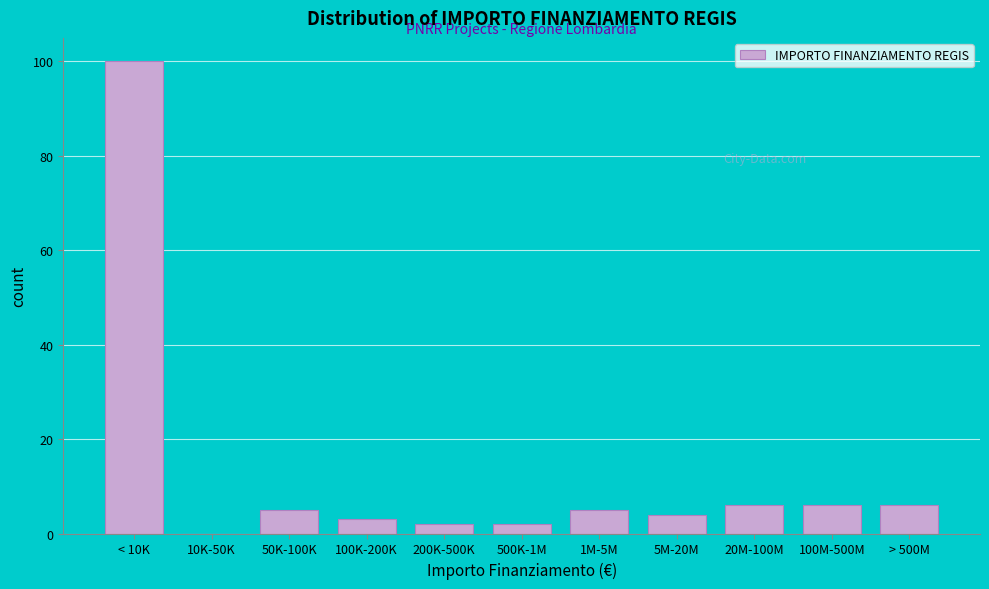

Reading left to right, extract all data points from this chart.

< 10K=100	10K-50K=0	50K-100K=5	100K-200K=3	200K-500K=2	500K-1M=2	1M-5M=5	5M-20M=4	20M-100M=6	100M-500M=6	> 500M=6